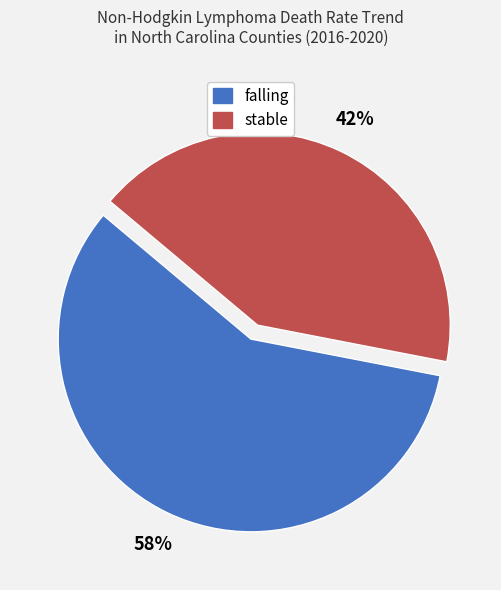

To the nearest percent, what is the combined percentage of stable and falling?

100%